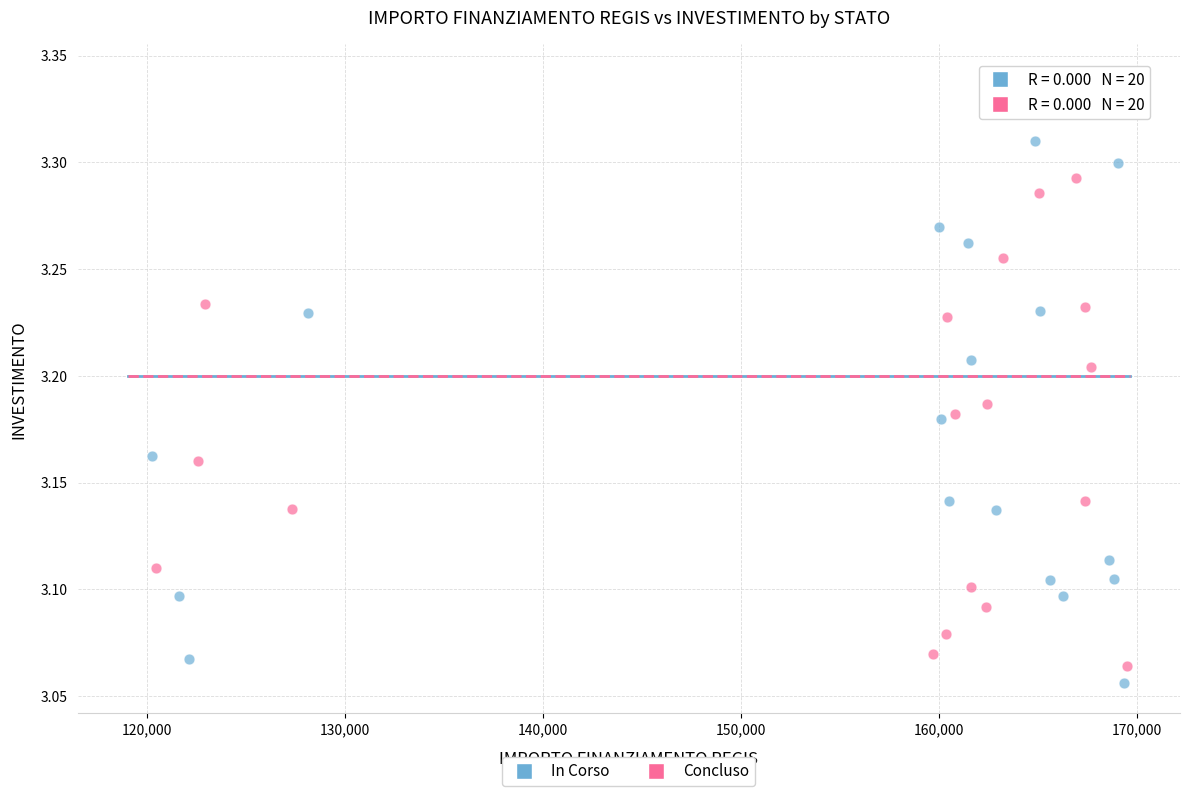

Which series has the widest spread of Y values?

In Corso